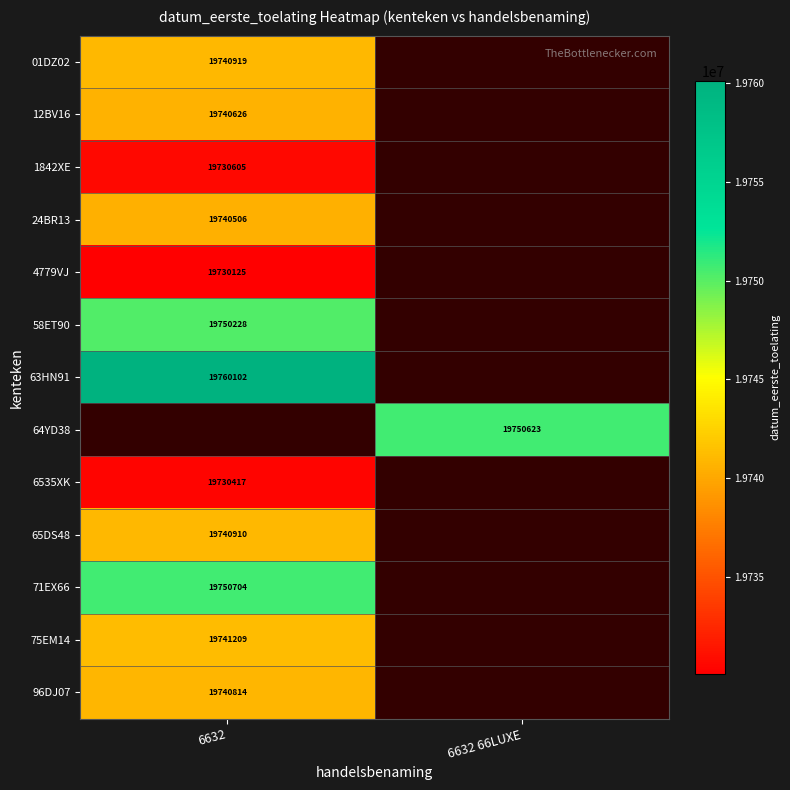

The value of 65DS48 at 6632 is 19740910. True or false?

True